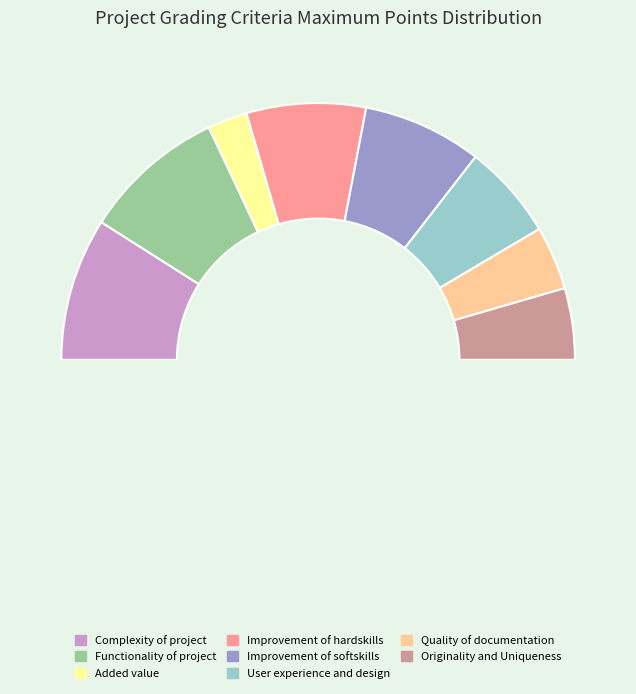

What is the change in value from Functionality of project to Originality and Uniqueness?

-9